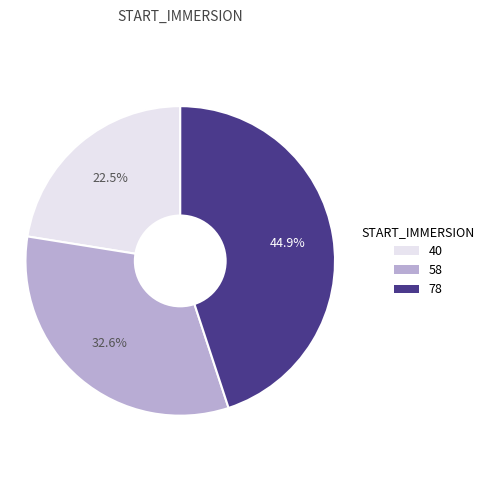

Which has a higher value, 78 or 40?

78